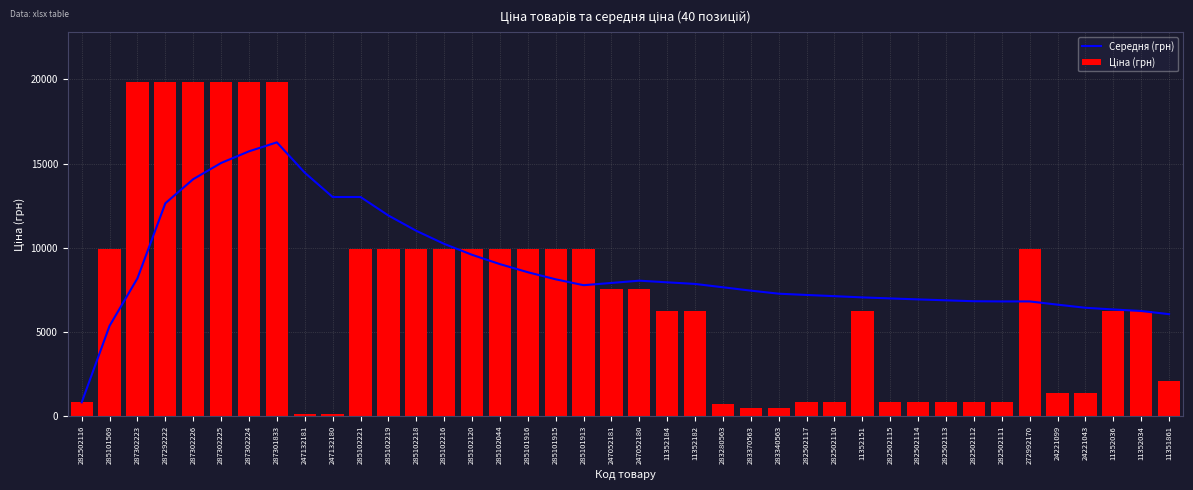

Rank the series by their maximum value, from highest to lowest.

Ціна (грн), Середня (грн)